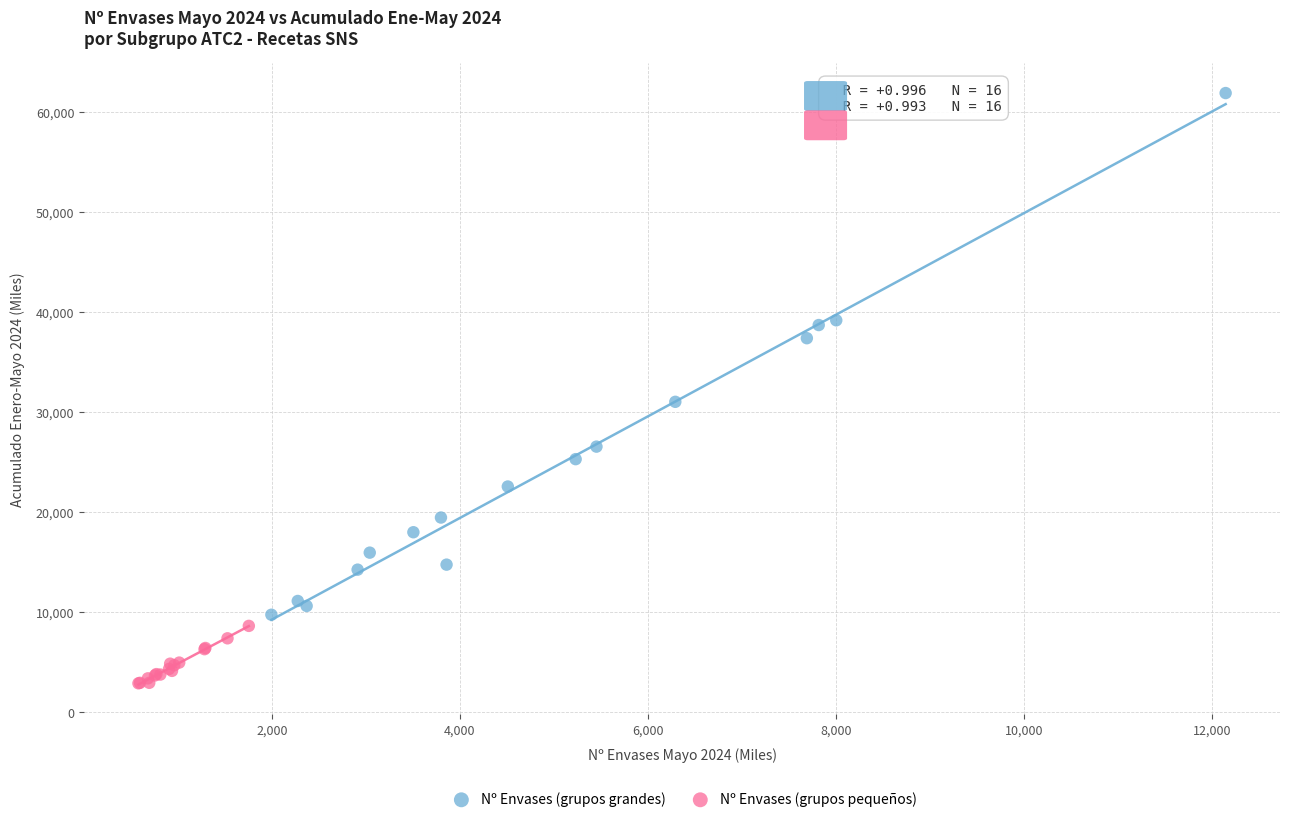

Which series contains the lowest Y value?

Nº Envases (grupos pequeños)